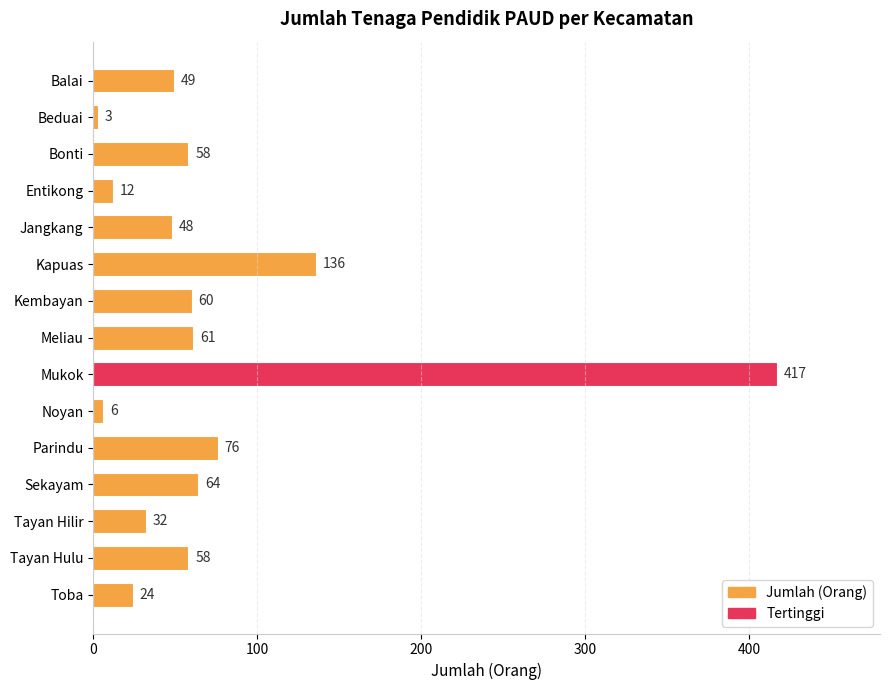

What is the difference between the maximum and minimum values?

414